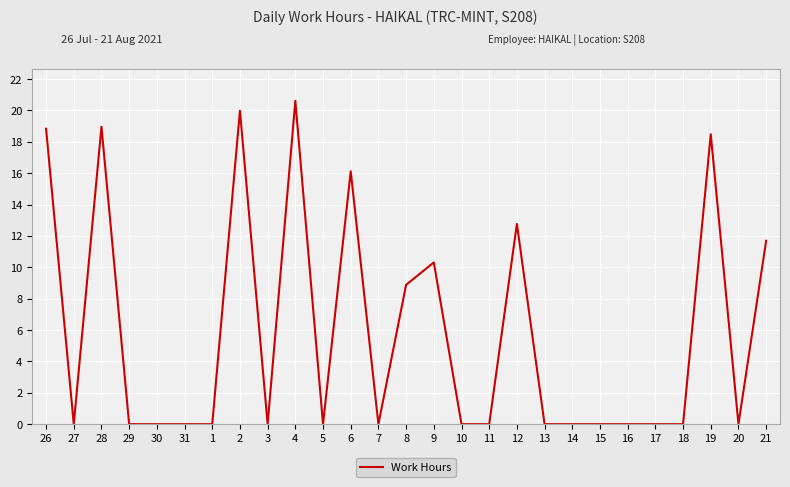

How many lines are shown in the chart?

1